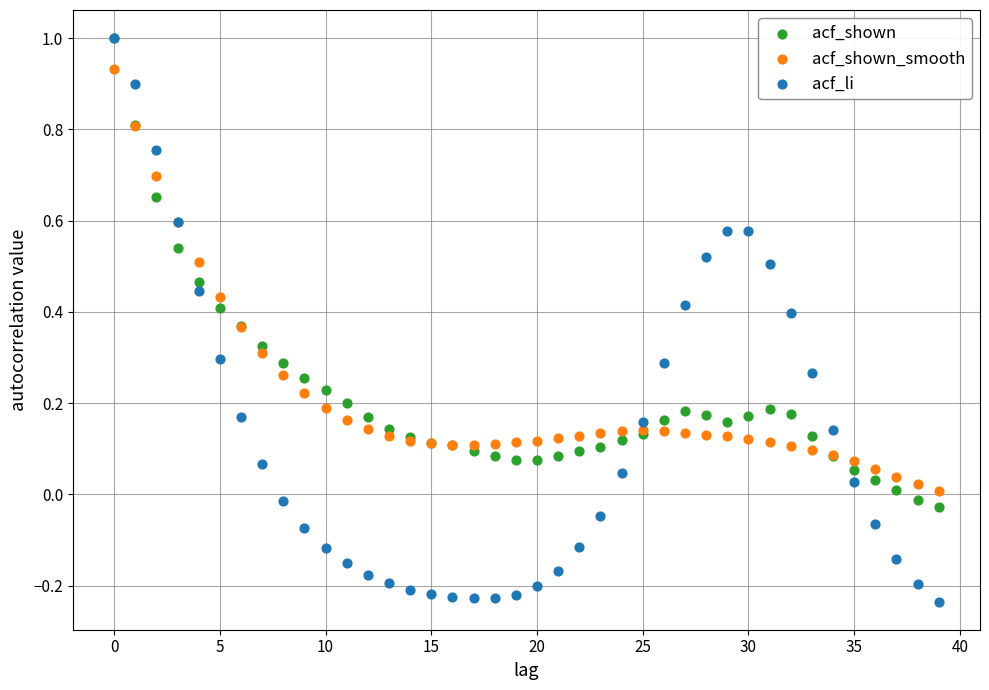

Which series has the largest Y range (max minus min)?

acf_li